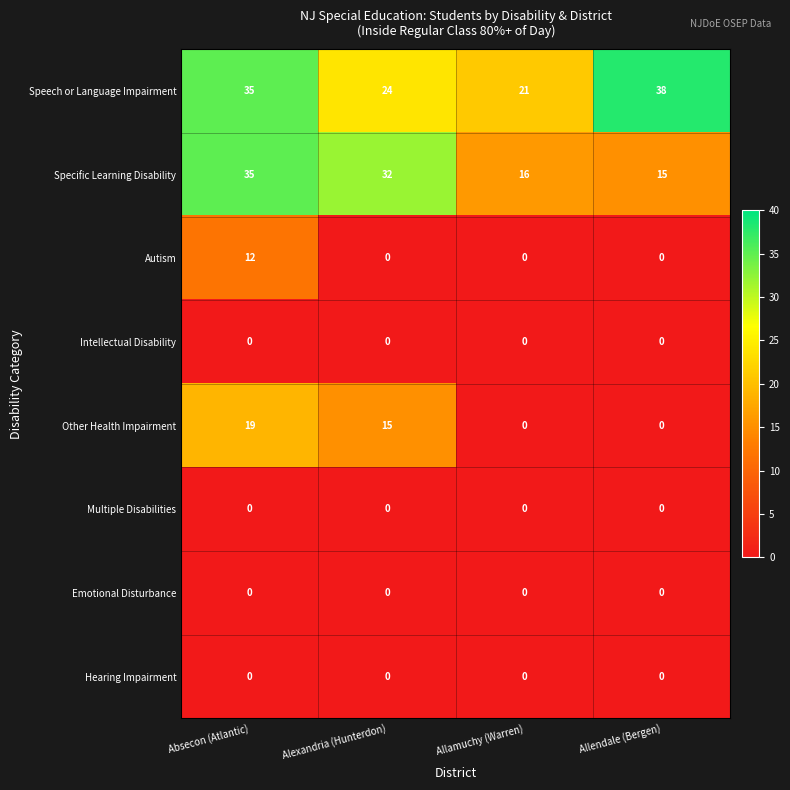

What is the sum of all Other Health Impairment values?

34